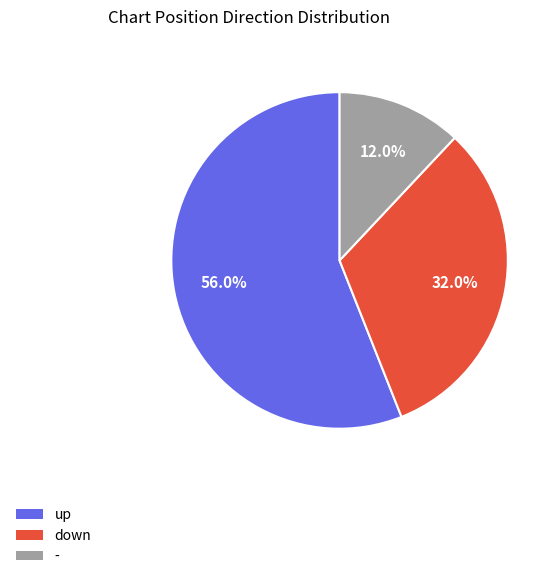

What portion of the pie excludes down?

68.0%